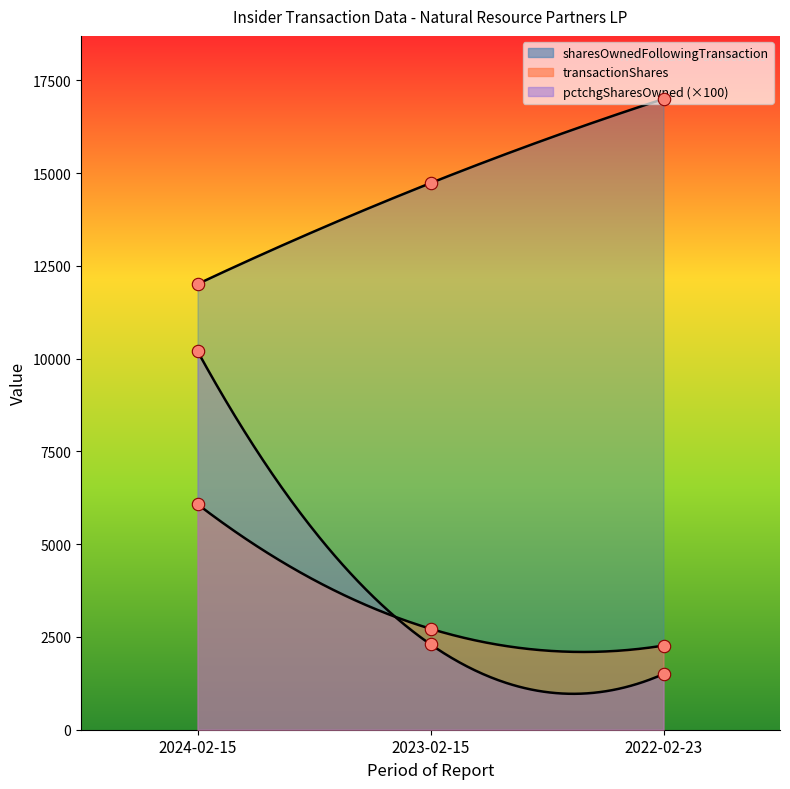

Which series reaches the minimum Y coordinate?

pctchgSharesOwned